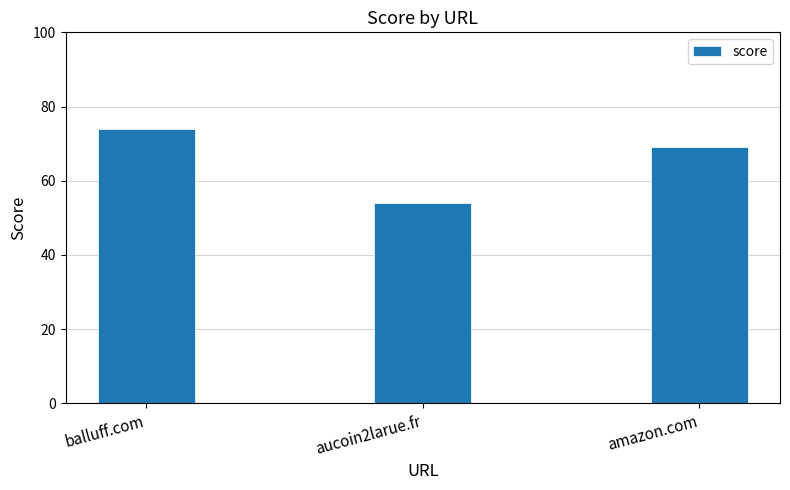

What is the value of the 2nd bar from the left?

54